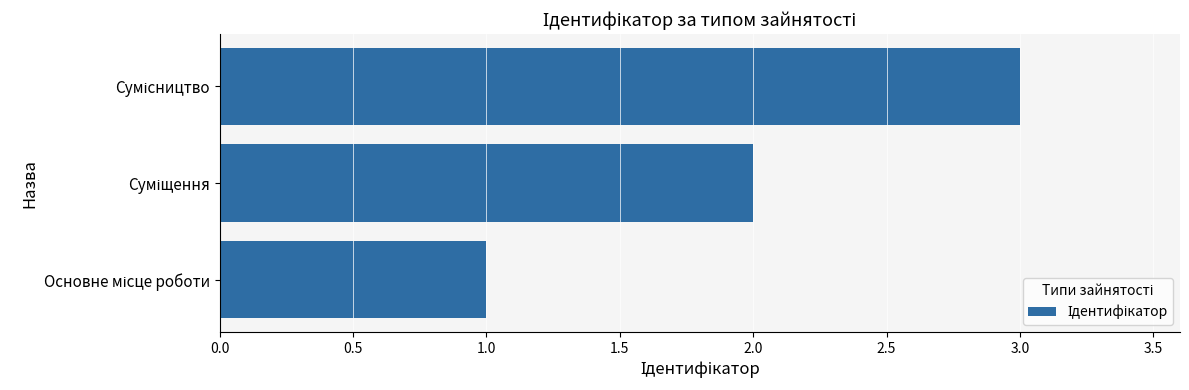

What is the greatest value displayed?

3